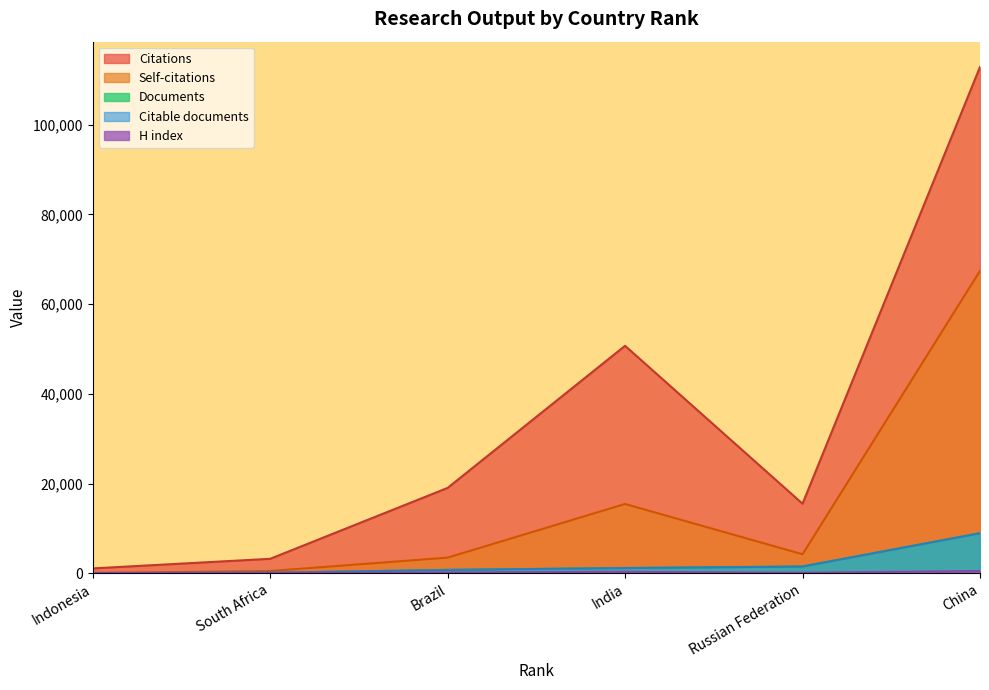

True or false: Self-citations and Citable documents intersect in this chart.

False